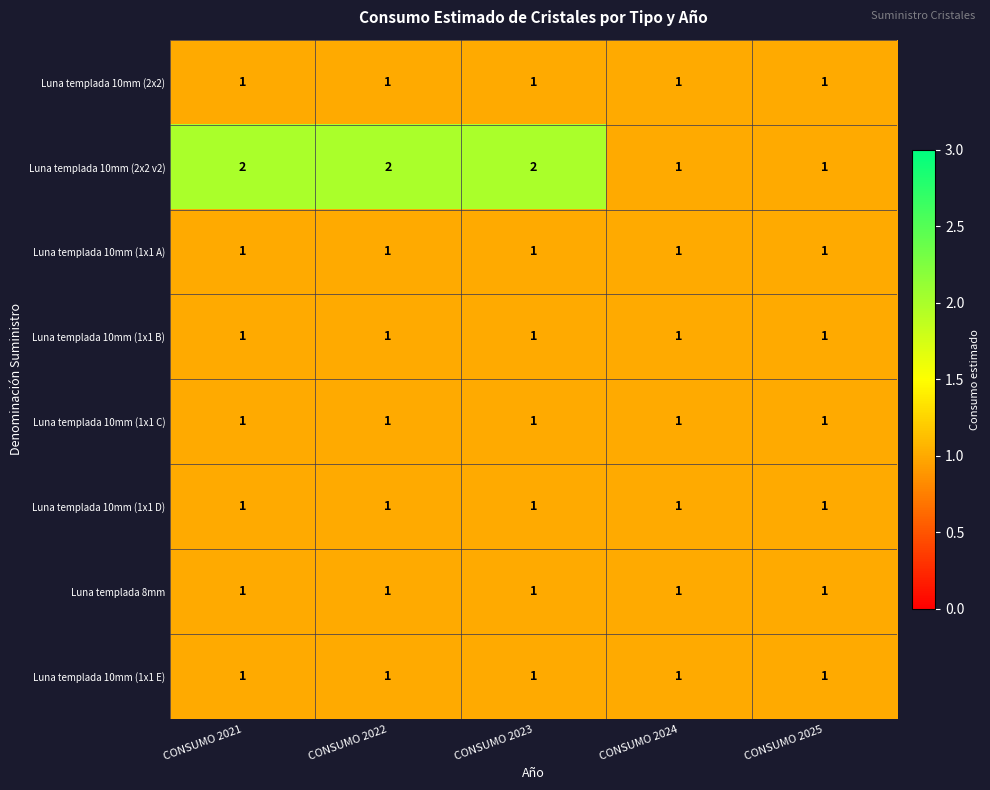

Is it true that Luna templada 10mm (1x1 E) equals 1 at CONSUMO 2024?

True